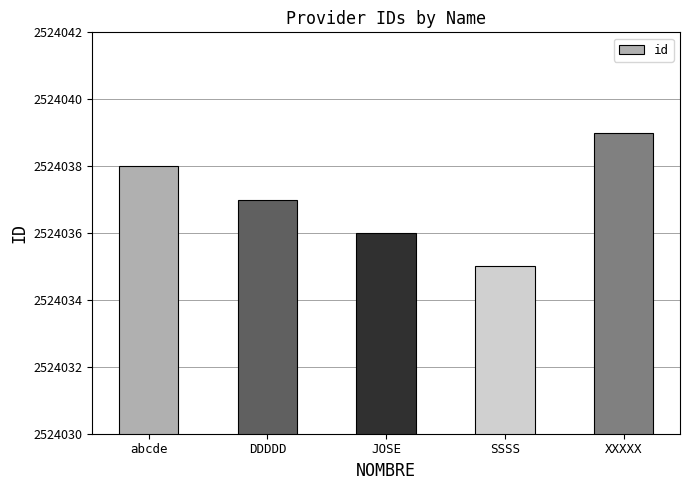

What is the difference between the maximum and second lowest values?

3